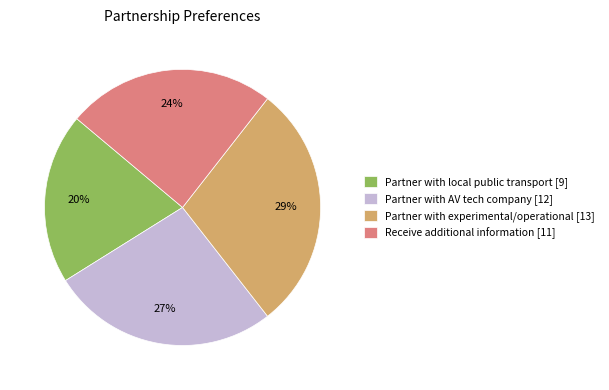

Combined, do Receive additional information and Partner with local public transport account for over 50%?

No